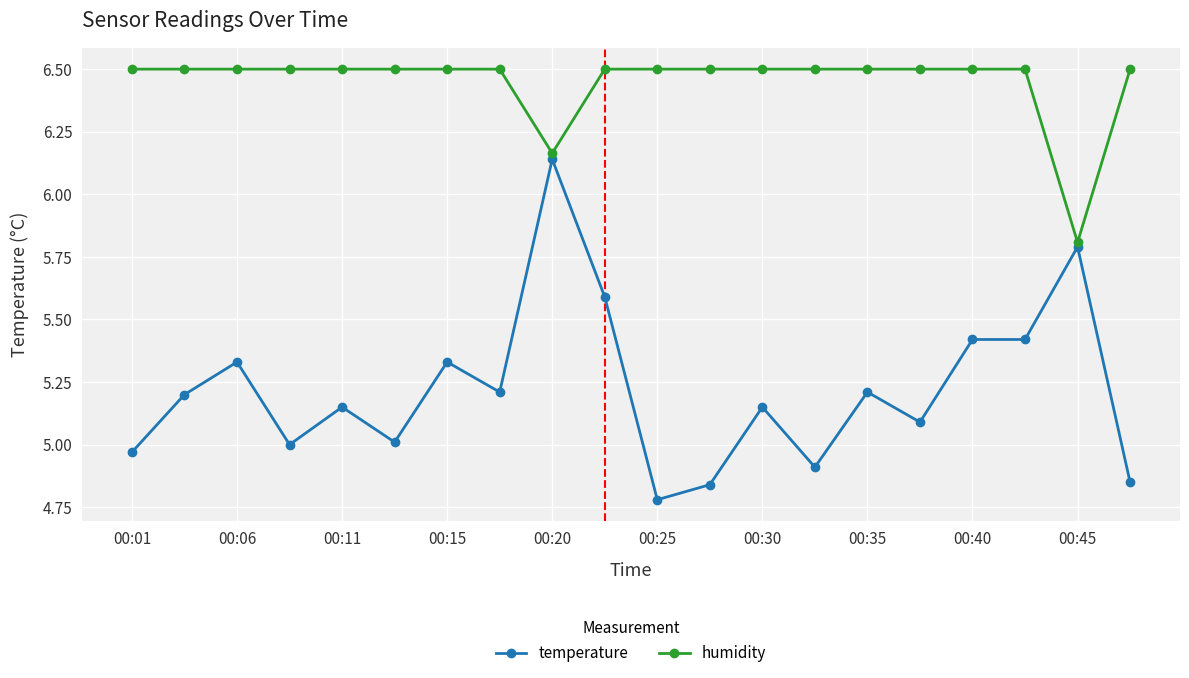

Which series has the widest spread of values?

temperature